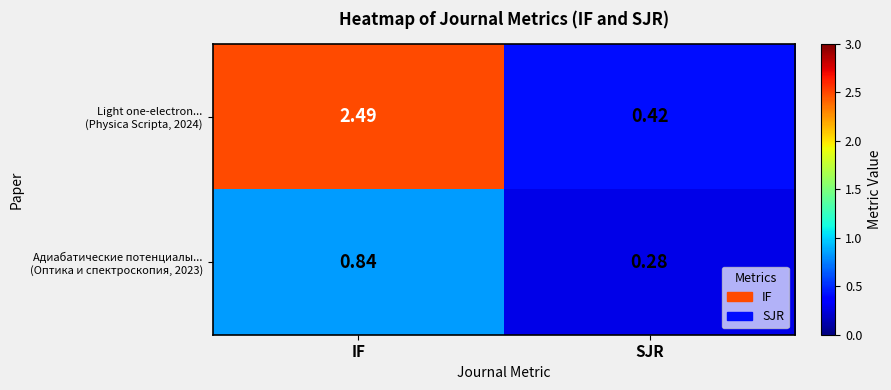

Which category has the highest value across all series?

IF